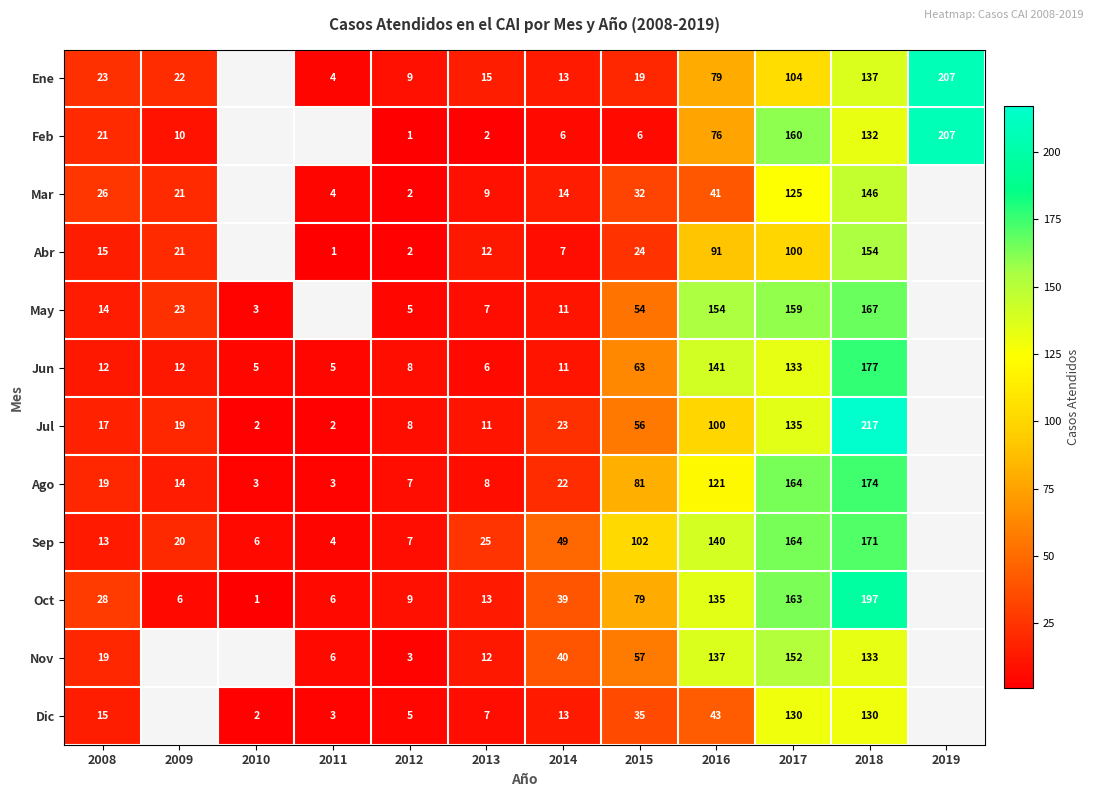

Which has a higher value, 2009 or 2016?

2016